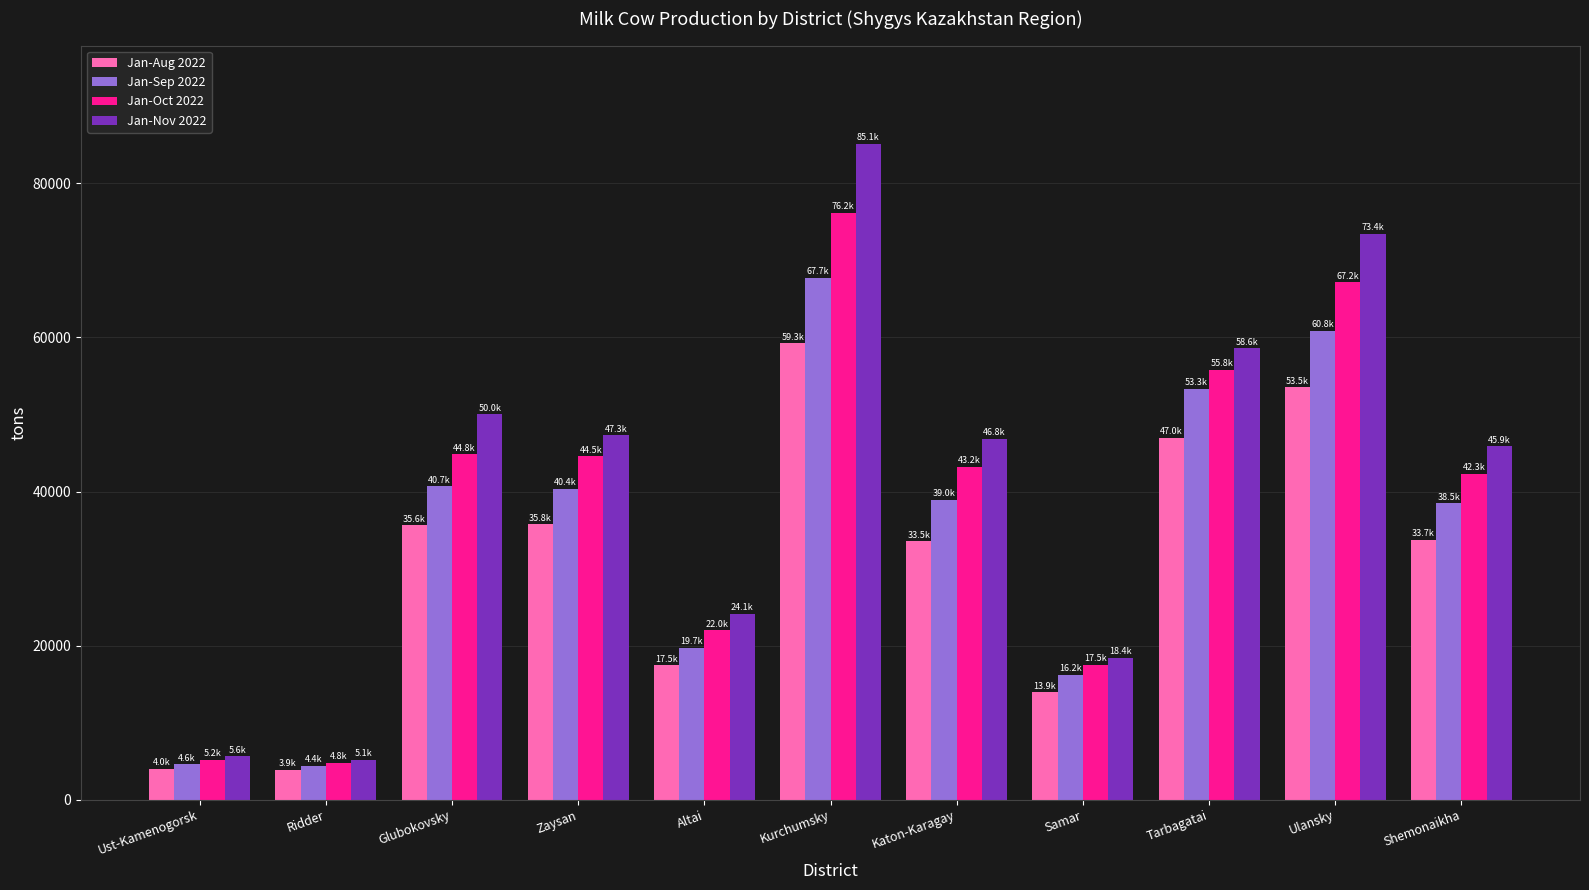

What position from the right is Kurchumsky?

6